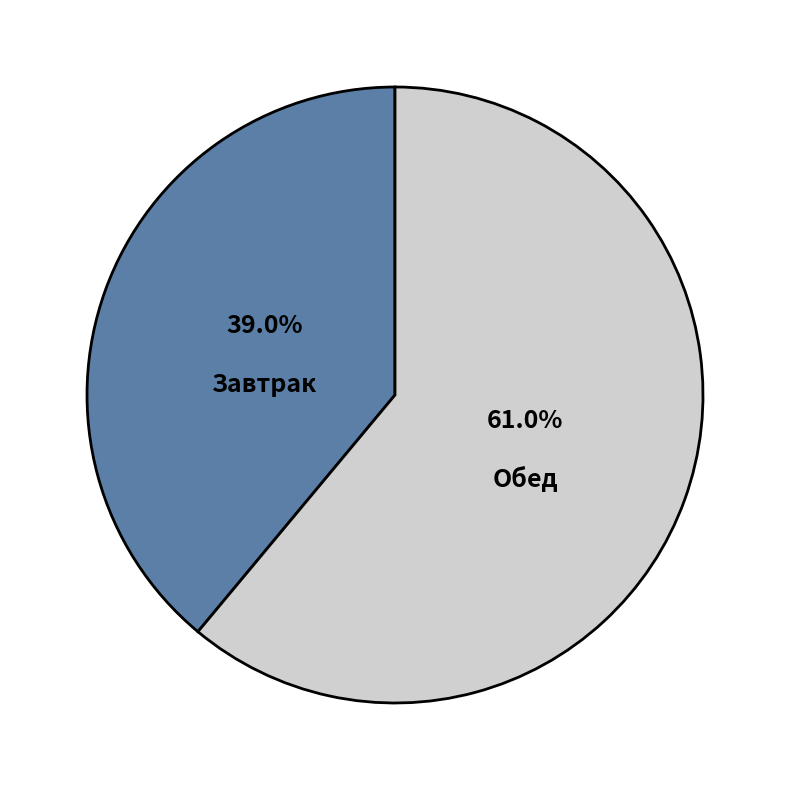

What is the total percentage of Завтрак and Обед?

100.0%